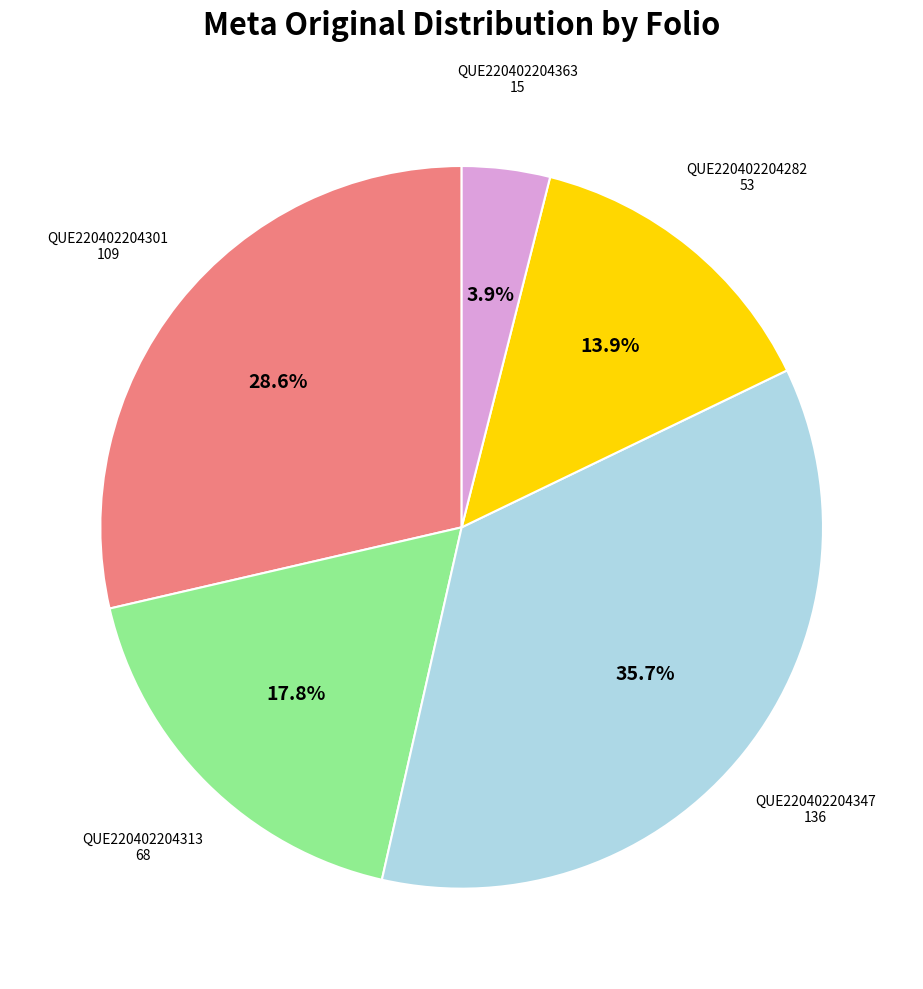

True or false: QUE220402204313 accounts for 18% of the total.

True